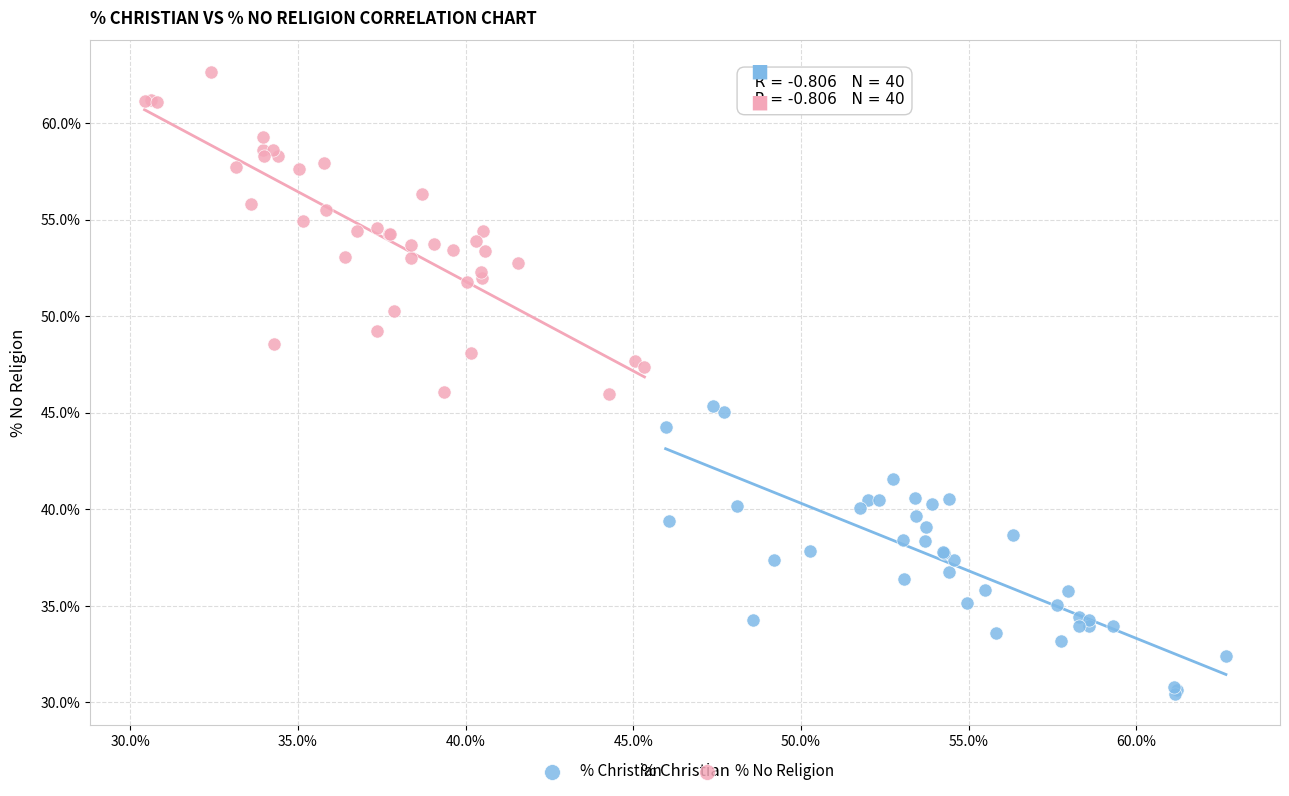

Which series contains the lowest Y value?

% Christian